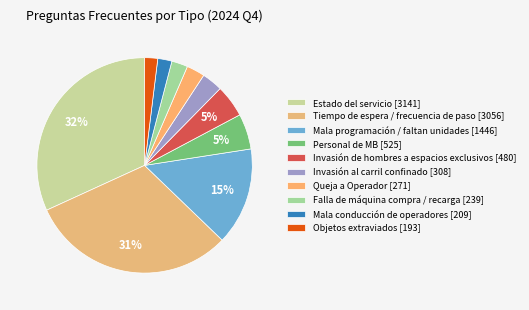

To the nearest percent, what percentage of the pie is Invasión de hombres a espacios exclusivos?

5%